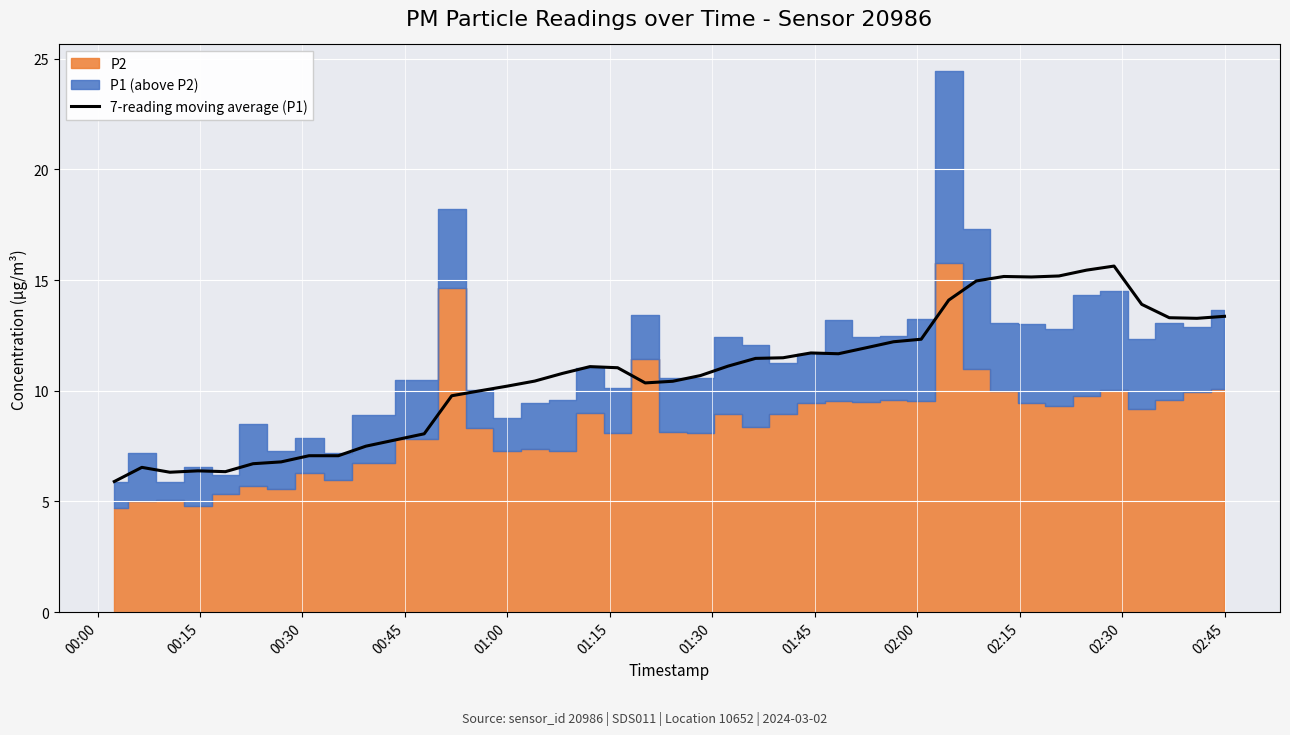

What is the highest value of the 7-reading moving average (P1) series?

15.6